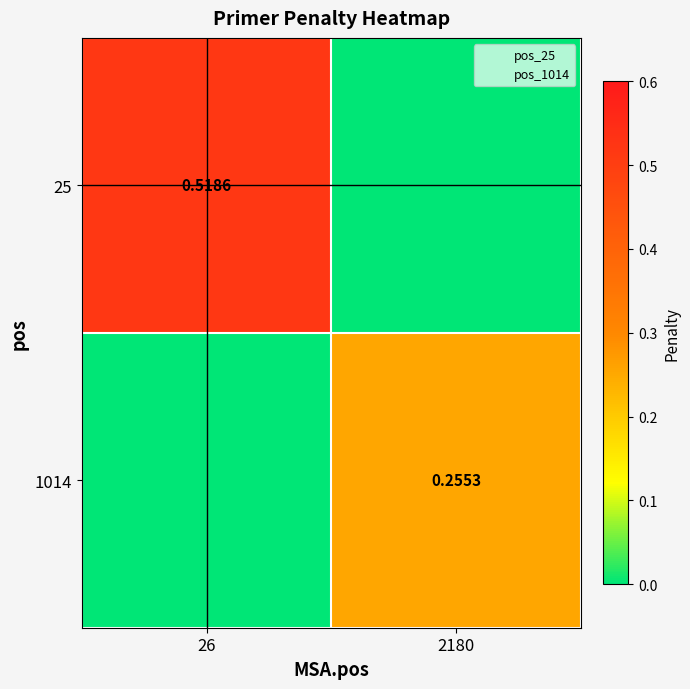

The value of 25 at 26 is 0.5. True or false?

True